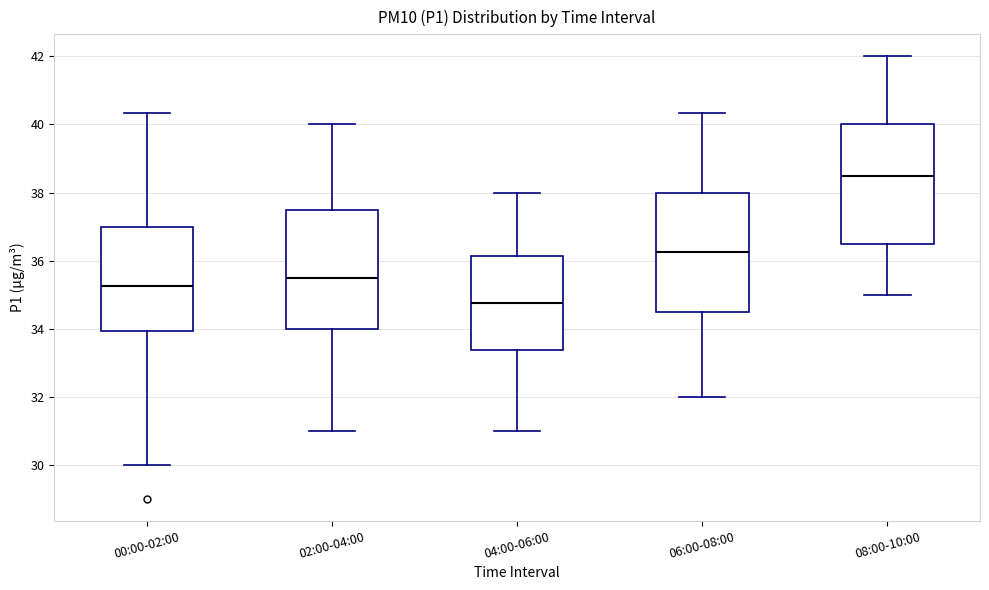

Reading left to right, transcribe this box plot: for each box, give where its median line is, the range the box spans, and where its two whiskers end, as read against the y-axis. The values are not printed on the chart, so give them approximately, as read against the axis.

00:00-02:00: median 35.2, box 34.0 to 37.0, whiskers 30.0 to 40.4
02:00-04:00: median 35.6, box 34.0 to 37.6, whiskers 31.0 to 40.0
04:00-06:00: median 34.8, box 33.4 to 36.2, whiskers 31.0 to 38.0
06:00-08:00: median 36.2, box 34.6 to 38.0, whiskers 32.0 to 40.4
08:00-10:00: median 38.6, box 36.6 to 40.0, whiskers 35.0 to 42.0